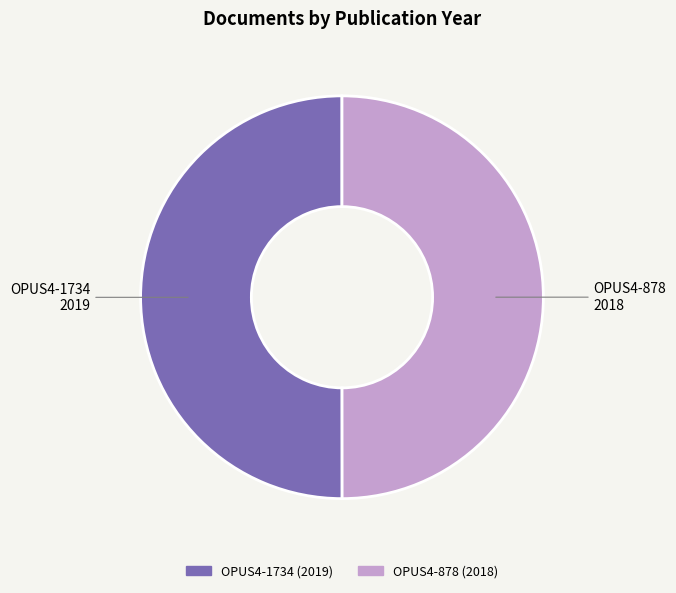

Approximately how many times larger is the value at OPUS4-1734 compared to OPUS4-878?

1.0